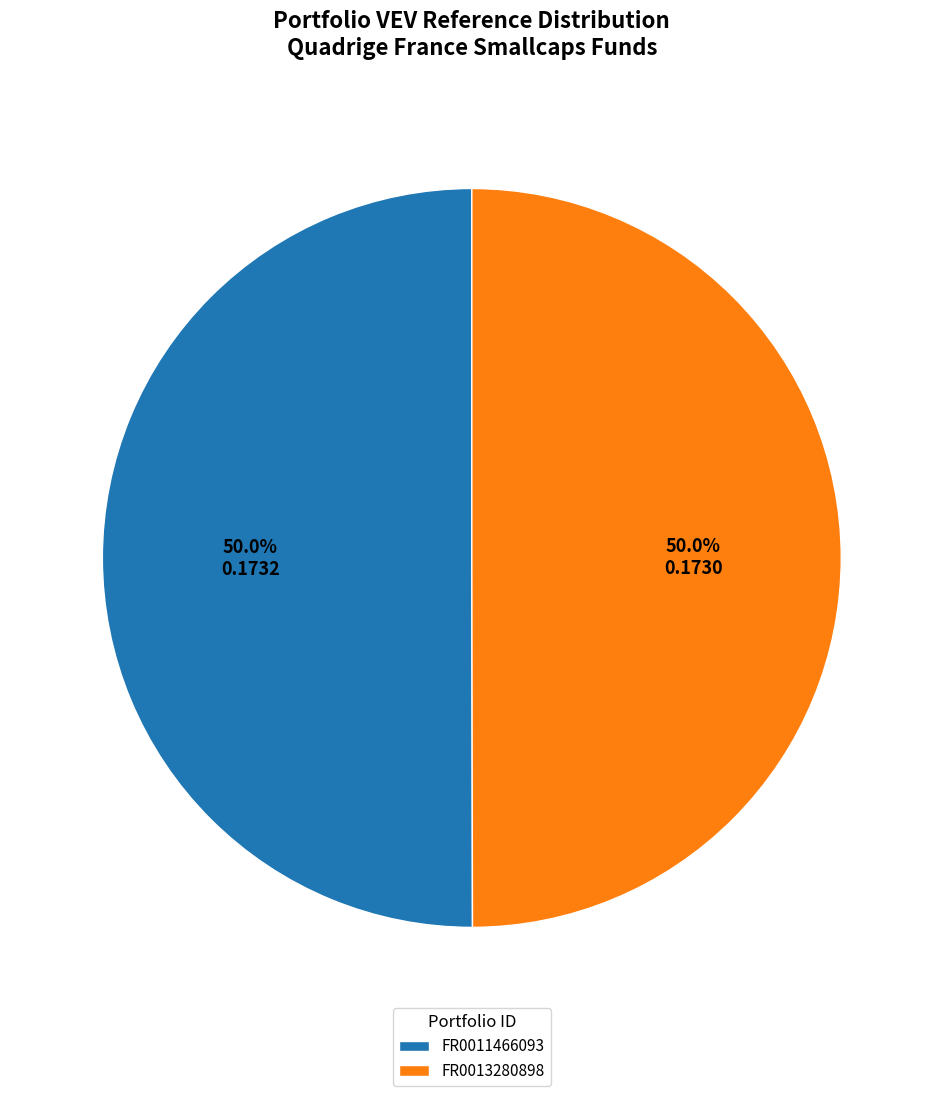

How many segments does this pie chart have?

2